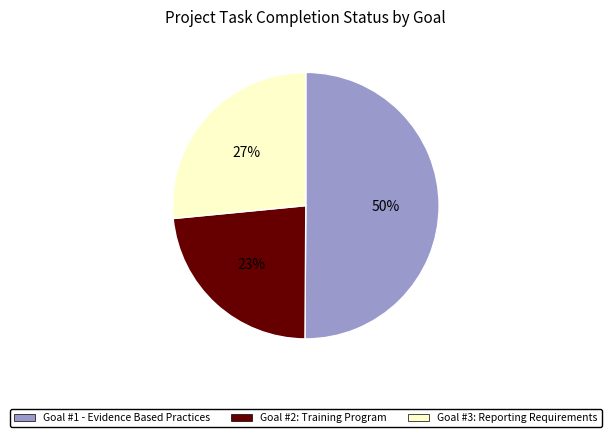

Which has a higher value, Goal #3: Reporting Requirements or Goal #1 - Evidence Based Practices?

Goal #1 - Evidence Based Practices